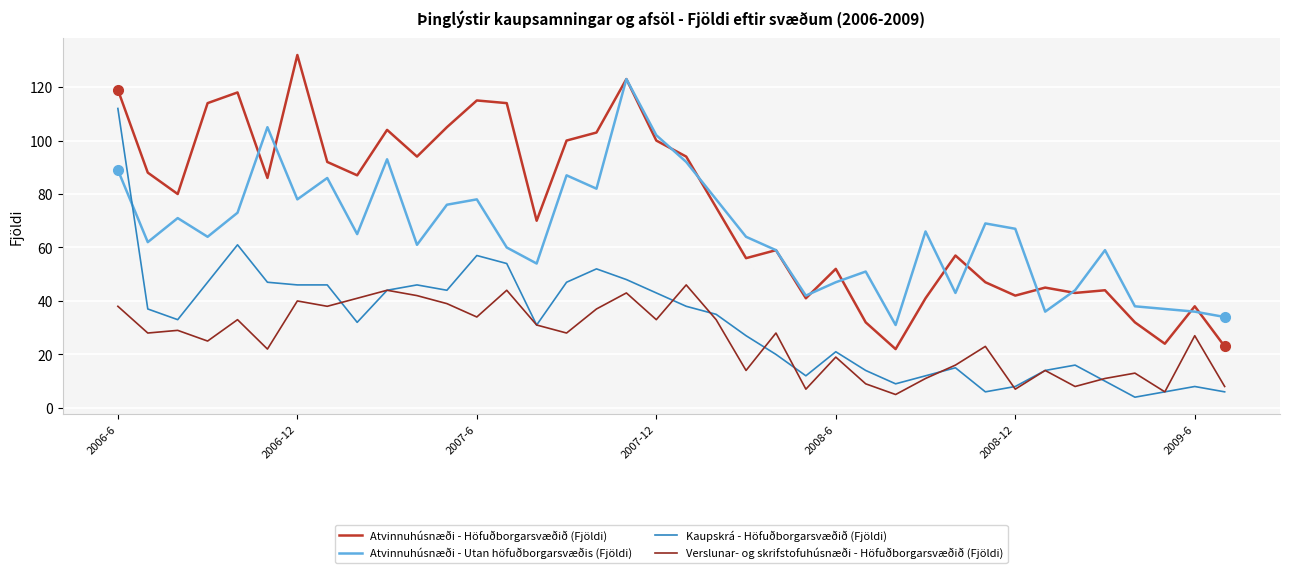

Count the number of data series in this chart.

4